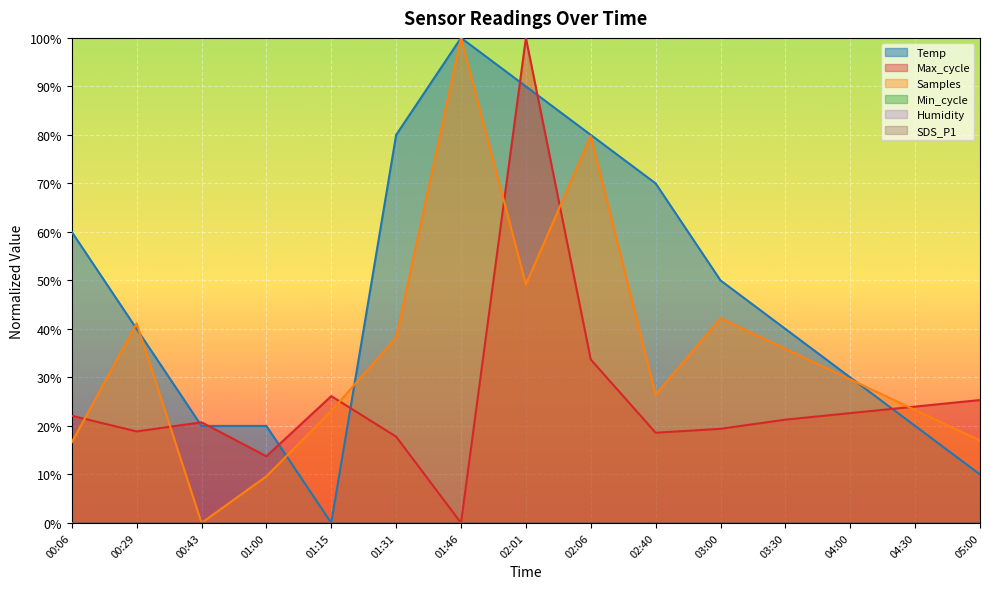

True or false: Samples has a value of 72.2 at 00:29.

False